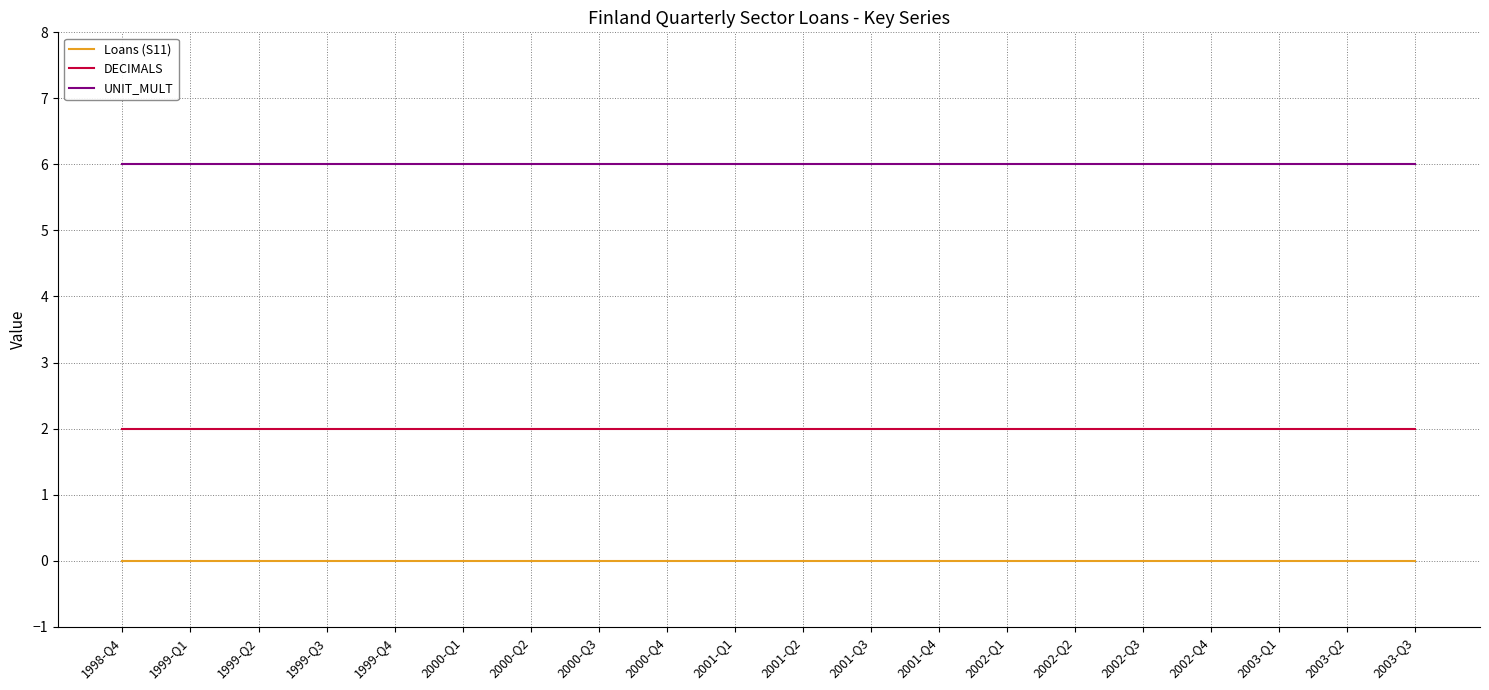

Is it true that DECIMALS equals 2 at 2002-Q4?

True